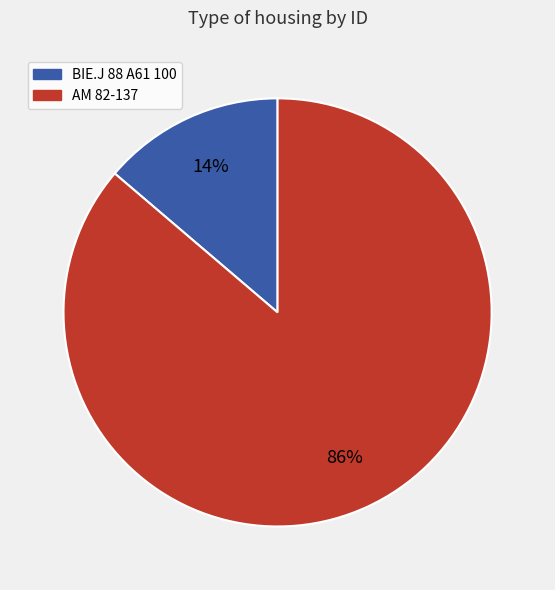

To the nearest percent, what portion does BIE.J 88 A61 100 represent?

14%